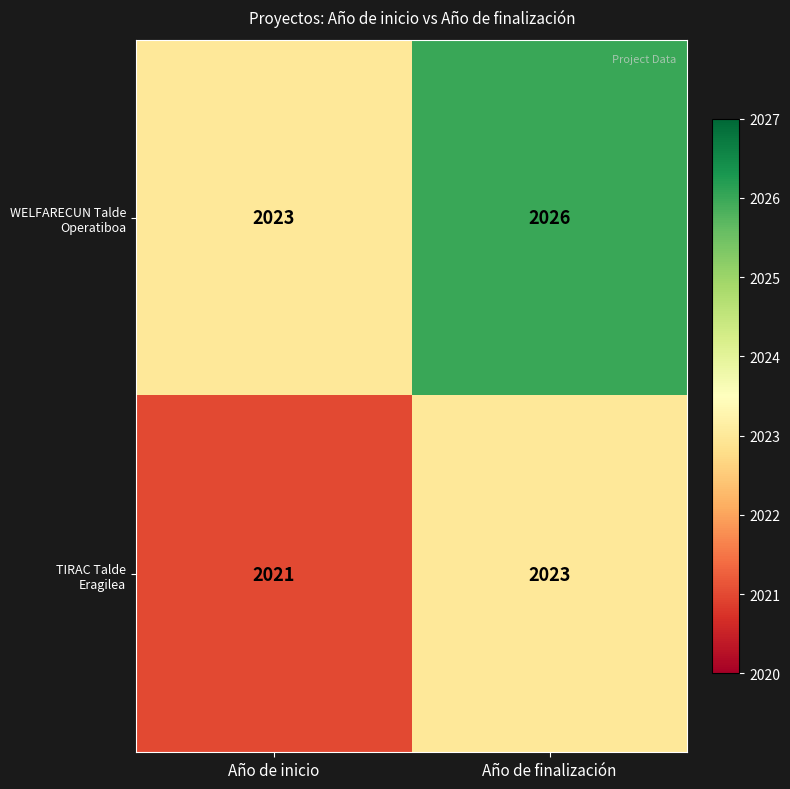

What is the smallest value displayed?

2021